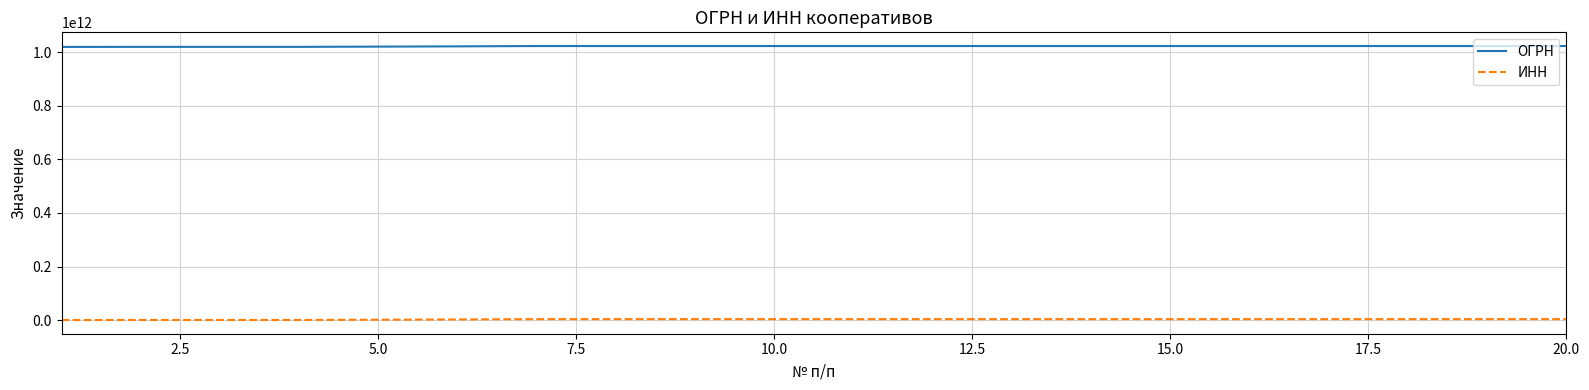

Rank the series by their maximum value, from lowest to highest.

ИНН, ОГРН